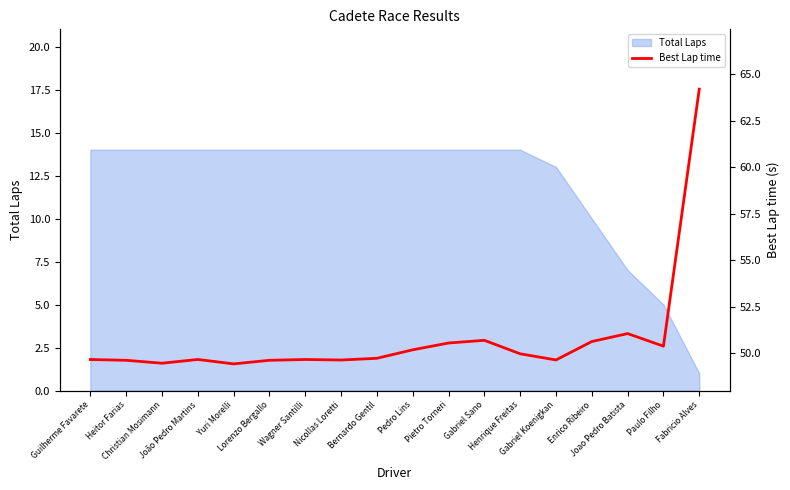

What is the highest value of the Total Laps series?

14